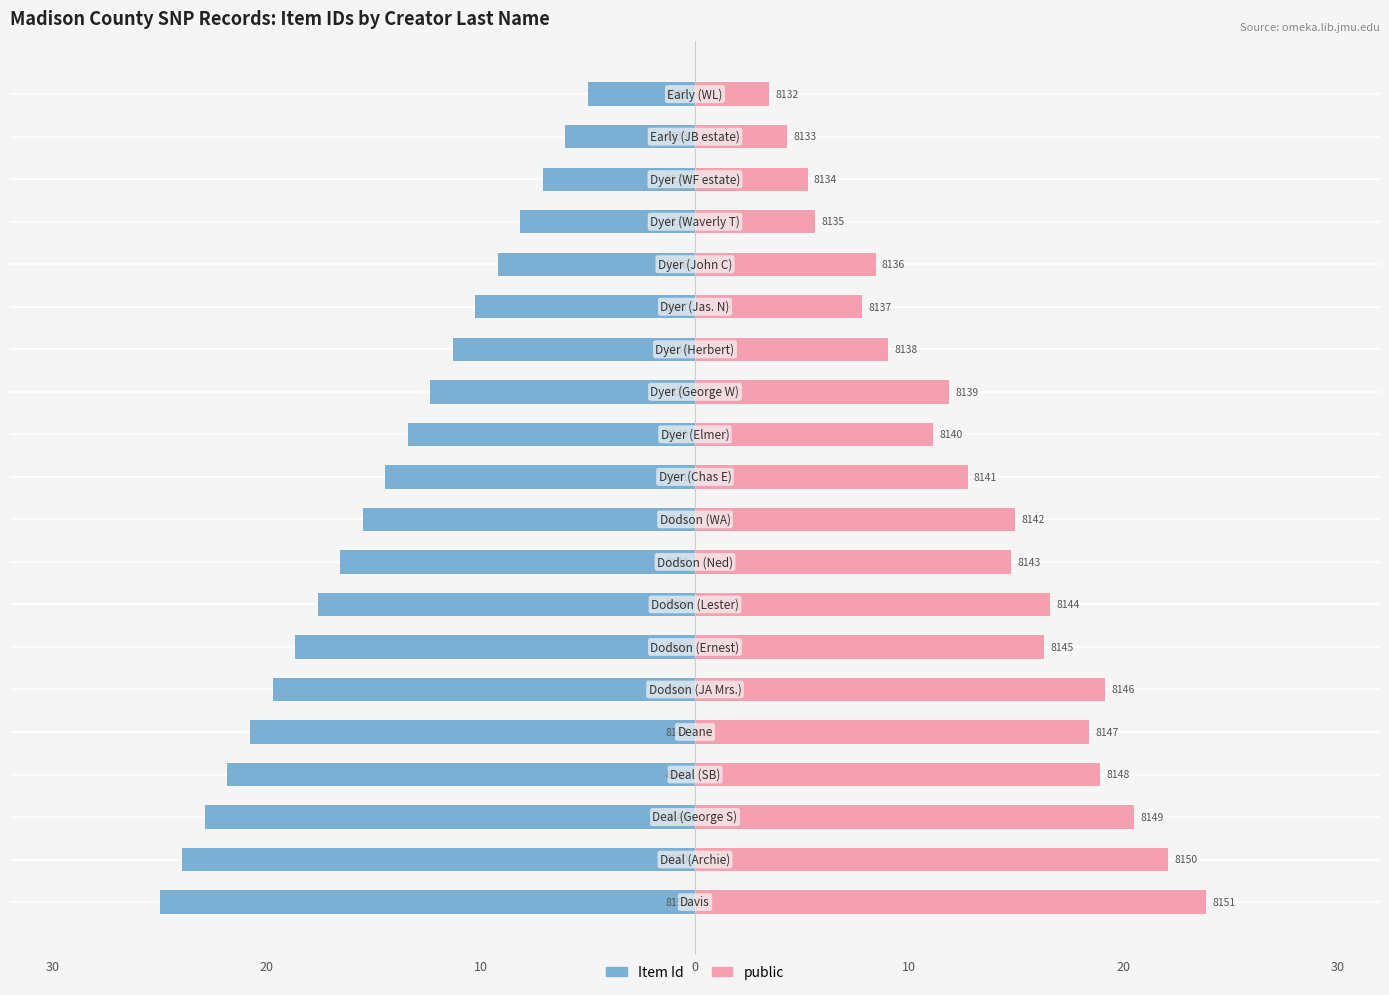

What is the difference between the maximum and minimum values in the public series?

20.4